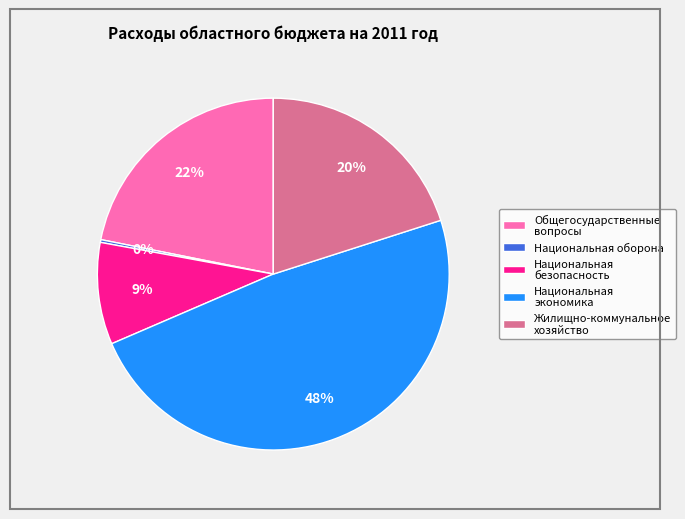

Approximately how many times larger is the value at Национальная безопасность compared to Жилищно-коммунальное хозяйство?

0.5